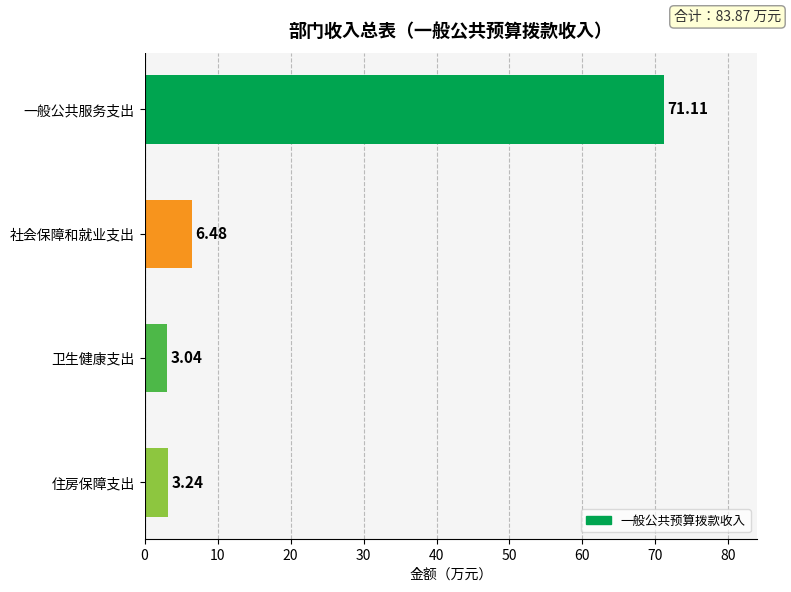

Are the bars horizontal?

Yes